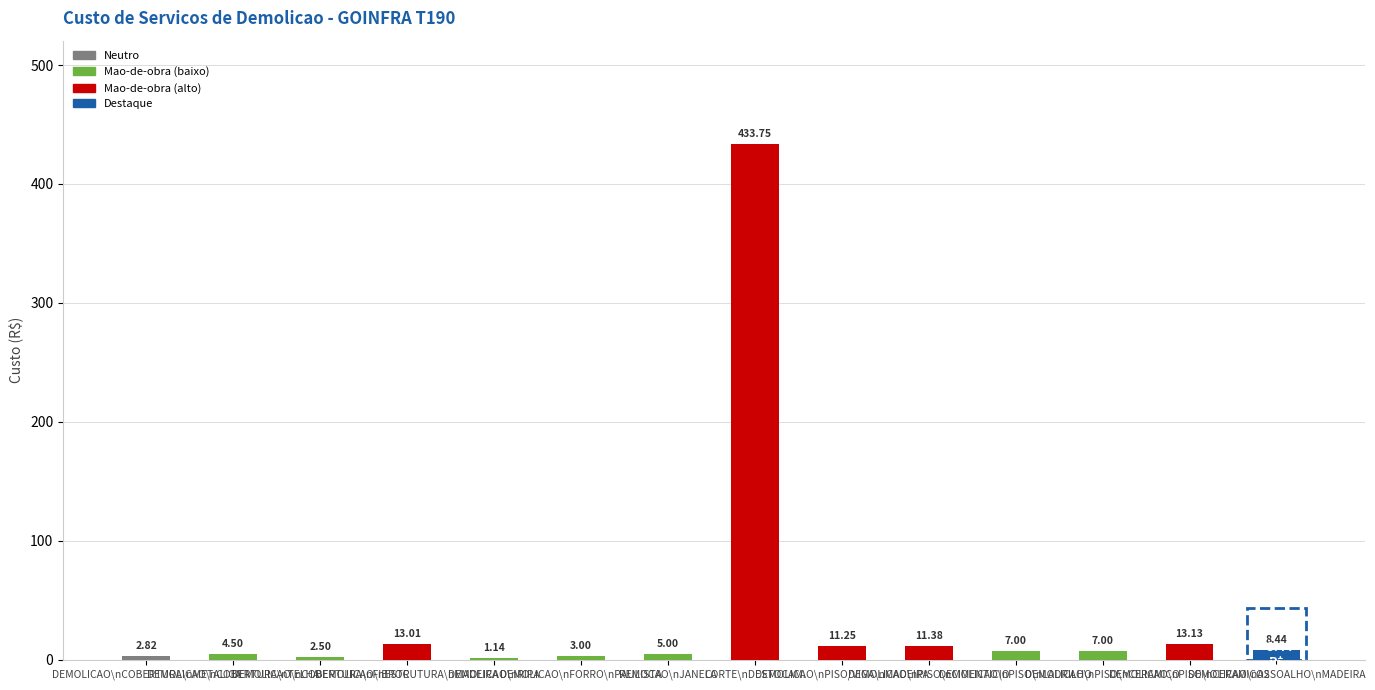

What is the sum of all values?

523.9